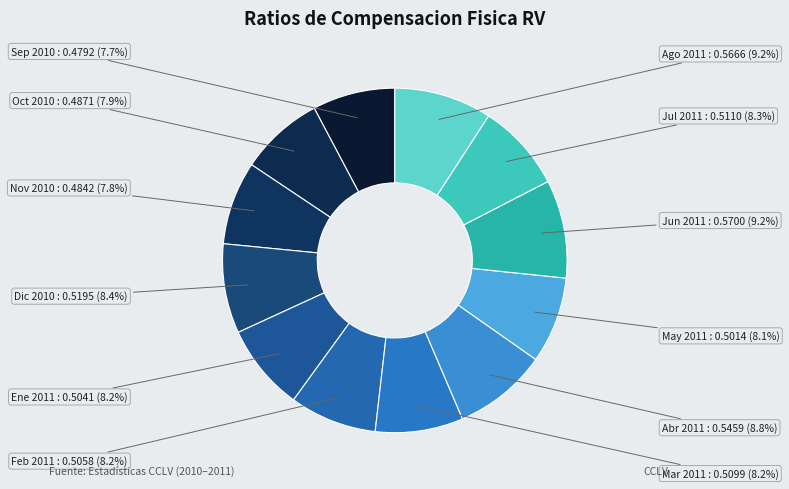

To the nearest percent, what is the difference between the largest and smallest slice percentages?

1%